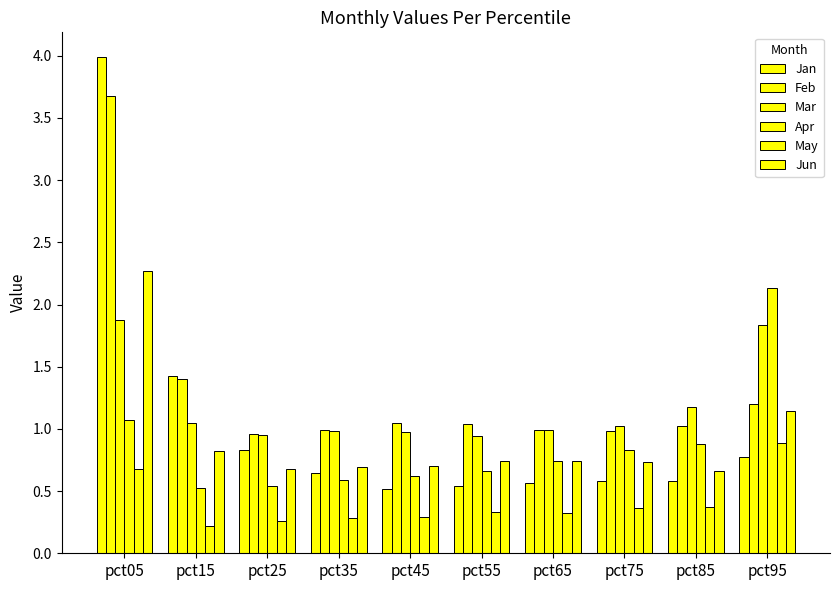

Reading left to right, extract all data points from this chart.

Jan: pct05=4.0	pct15=1.4	pct25=0.8	pct35=0.6	pct45=0.5	pct55=0.5	pct65=0.6	pct75=0.6	pct85=0.6	pct95=0.8
Feb: pct05=3.7	pct15=1.4	pct25=1.0	pct35=1.0	pct45=1.0	pct55=1.0	pct65=1.0	pct75=1.0	pct85=1.0	pct95=1.2
Mar: pct05=1.9	pct15=1.1	pct25=0.9	pct35=1.0	pct45=1.0	pct55=0.9	pct65=1.0	pct75=1.0	pct85=1.2	pct95=1.8
Apr: pct05=1.1	pct15=0.5	pct25=0.5	pct35=0.6	pct45=0.6	pct55=0.7	pct65=0.7	pct75=0.8	pct85=0.9	pct95=2.1
May: pct05=0.7	pct15=0.2	pct25=0.3	pct35=0.3	pct45=0.3	pct55=0.3	pct65=0.3	pct75=0.4	pct85=0.4	pct95=0.9
Jun: pct05=2.3	pct15=0.8	pct25=0.7	pct35=0.7	pct45=0.7	pct55=0.7	pct65=0.7	pct75=0.7	pct85=0.7	pct95=1.1